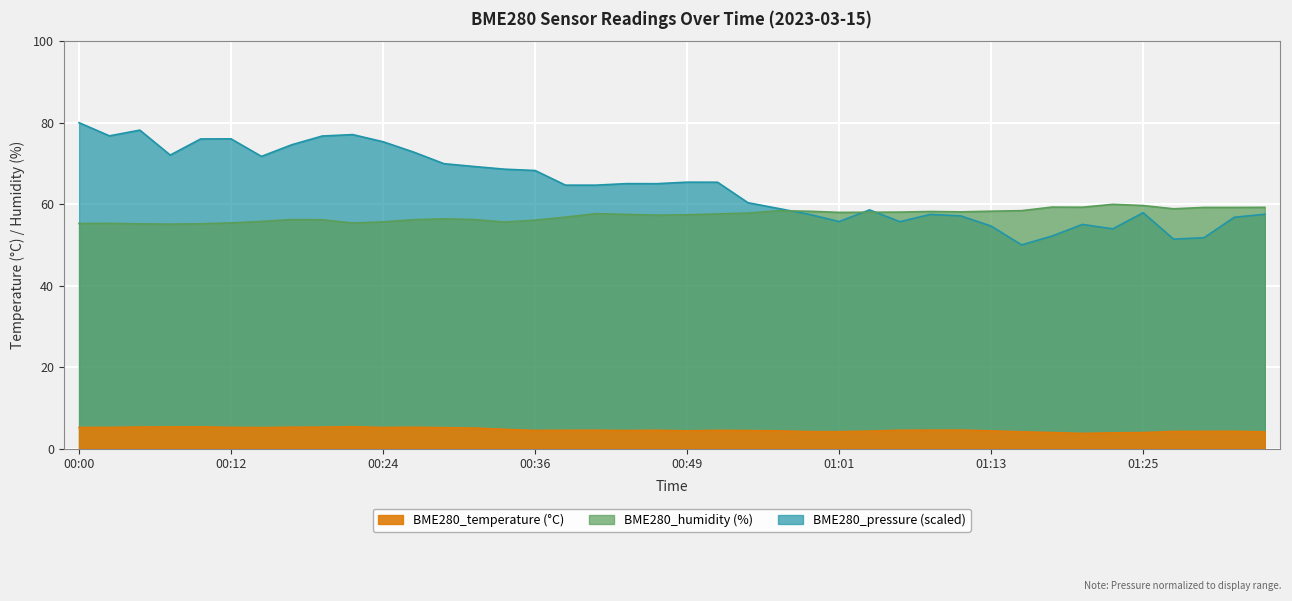

Is the value of BME280_temperature at 00:19 greater than the value of BME280_pressure_scaled at 00:12?

No